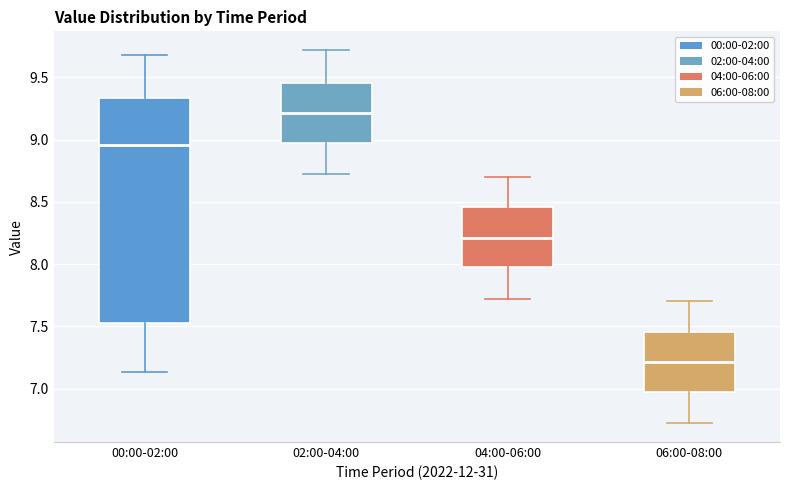

Reading left to right, transcribe this box plot: for each box, give where its median line is, the range the box spans, and where its two whiskers end, as read against the y-axis. The values are not printed on the chart, so give them approximately, as read against the axis.

00:00-02:00: median 8.95, box 7.55 to 9.35, whiskers 7.15 to 9.70
02:00-04:00: median 9.20, box 8.95 to 9.45, whiskers 8.70 to 9.70
04:00-06:00: median 8.20, box 7.95 to 8.45, whiskers 7.70 to 8.70
06:00-08:00: median 7.20, box 6.95 to 7.45, whiskers 6.70 to 7.70